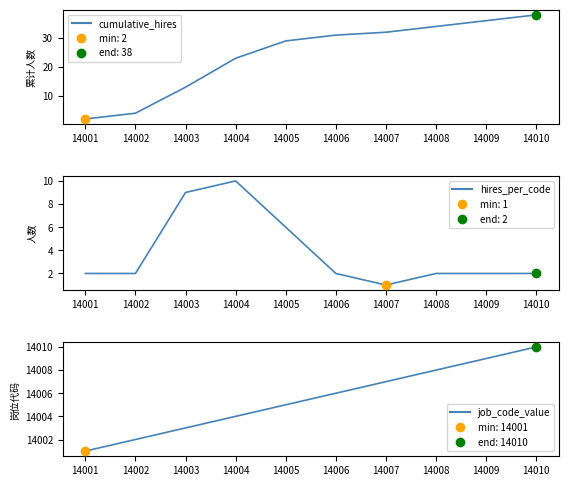

Is the value of job_code_value at 14007 greater than the value of cumulative_hires at 14008?

Yes